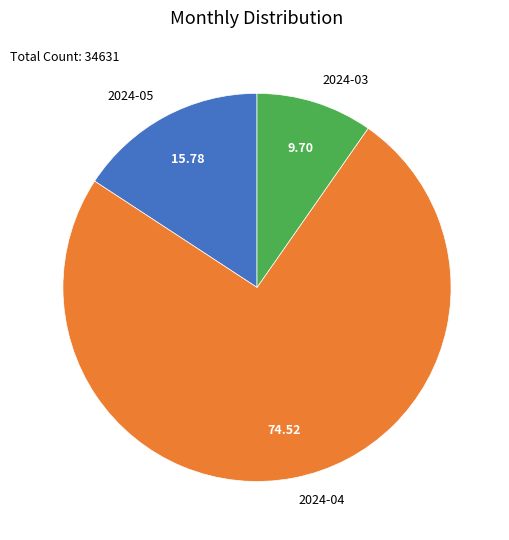

Which category has the biggest portion of the pie?

2024-04